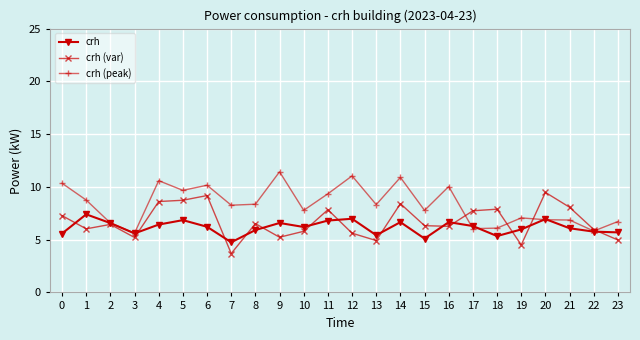

True or false: crh (var) has a value of 9.2 at 3.

False